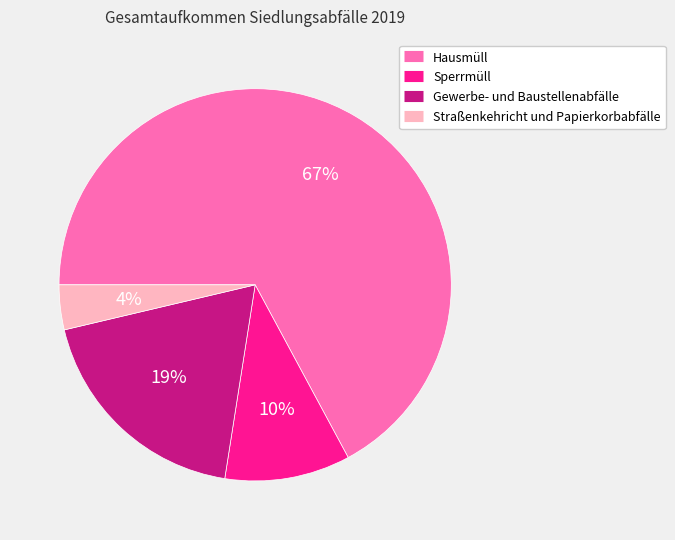

Between Straßenkehricht und Papierkorbabfälle and Hausmüll, which is larger?

Hausmüll